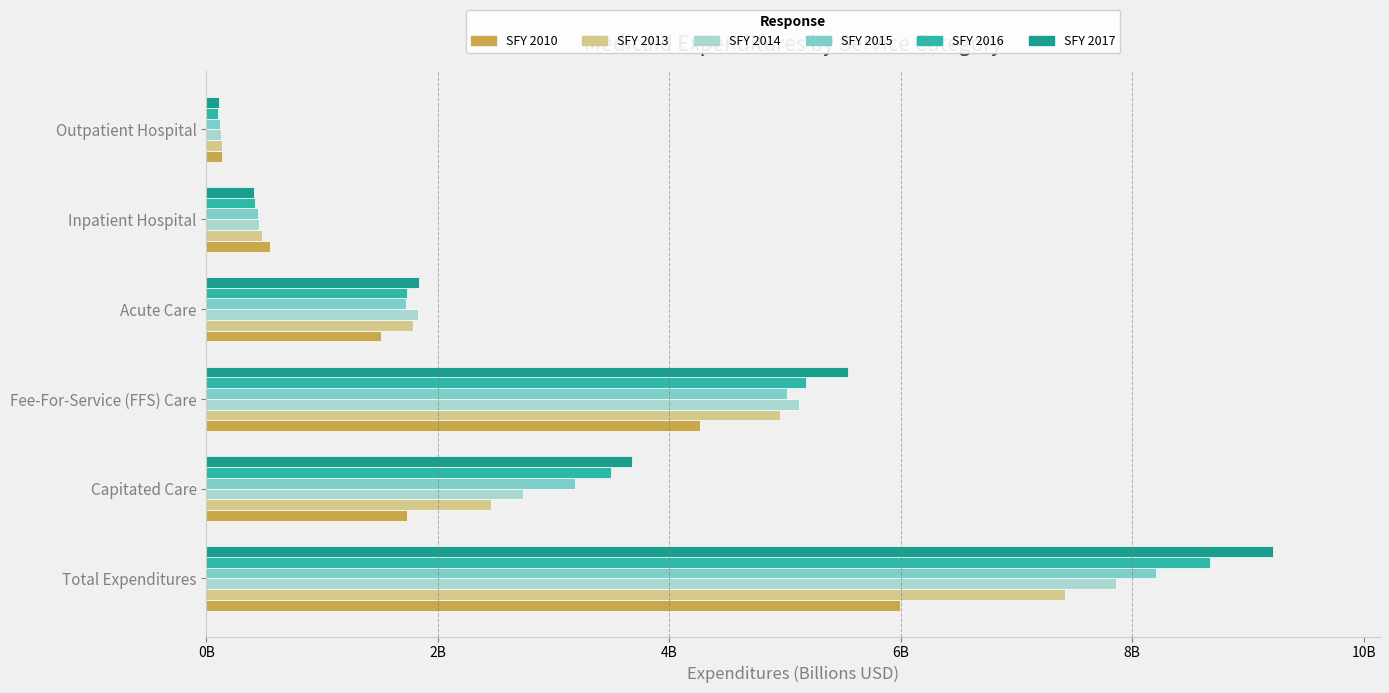

Which series has the largest range (max minus min)?

SFY 2017